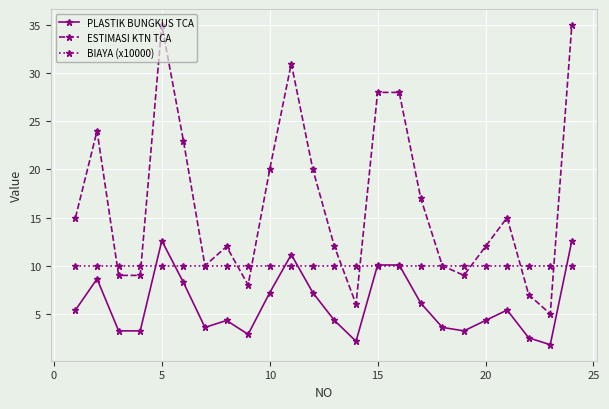

How many values in the PLASTIK BUNGKUS TCA series are below 5?

12